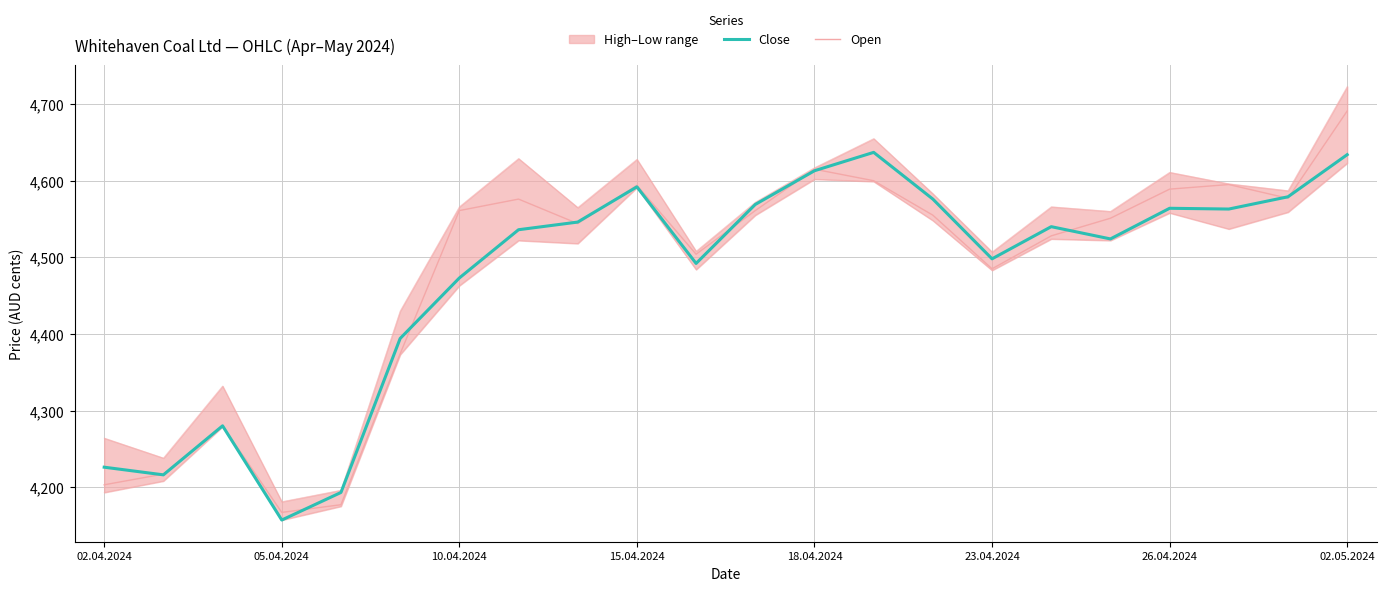

Between which two adjacent categories do Open and Close first intersect?

02.04.2024 and 05.04.2024